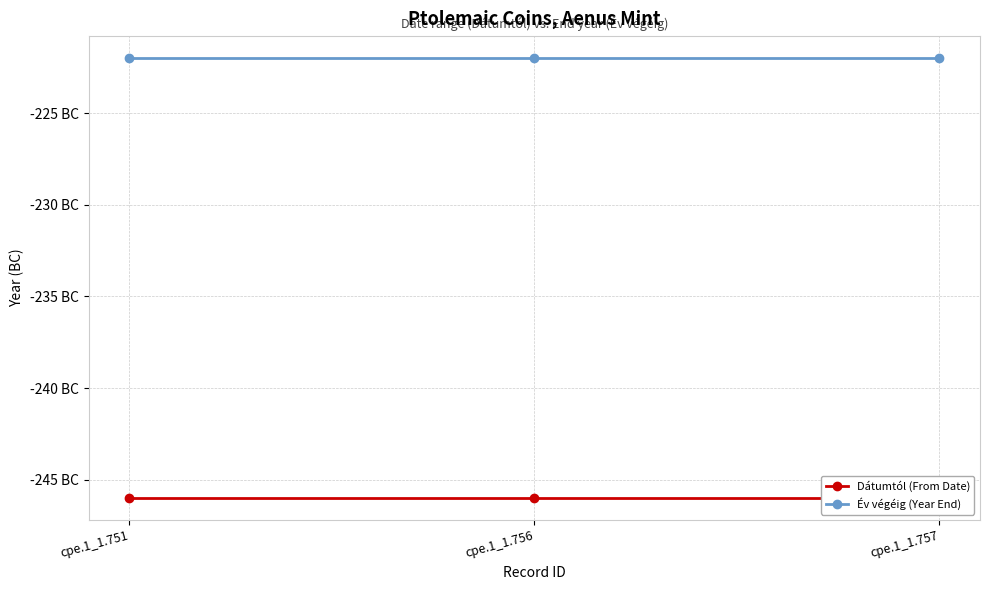

What is the difference between the highest and lowest values at cpe.1_1.757?

24